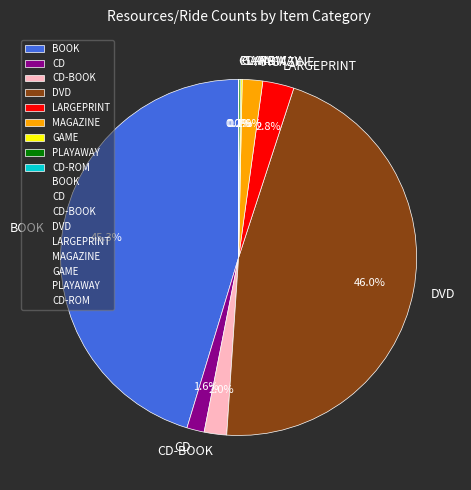

Which slice is the largest?

DVD